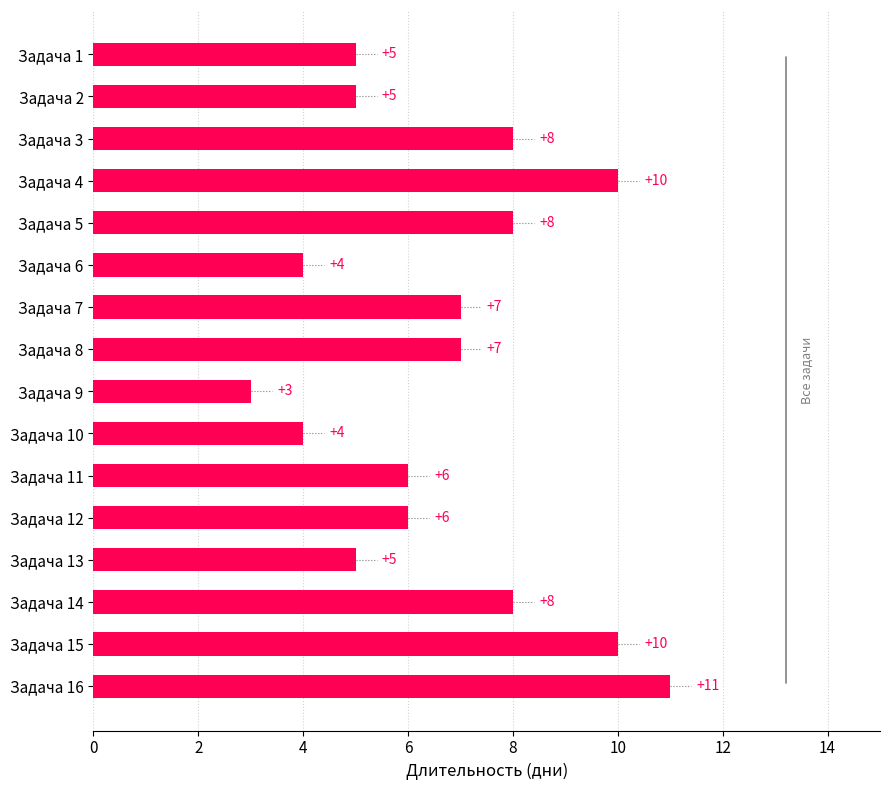

Count the values in the range 5 to 8.

10